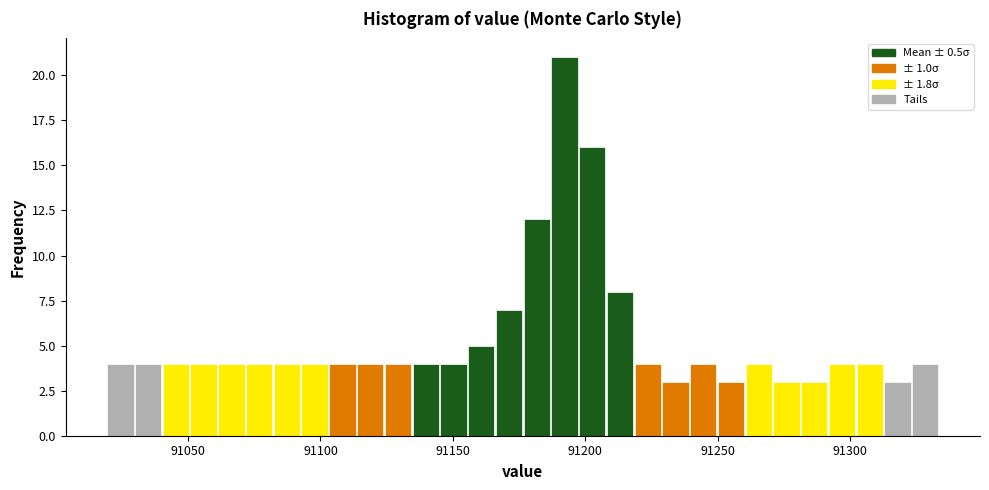

Around what value on the x-axis is the tallest bar? Give the approximate position of its centre, as read against the axis.

91190